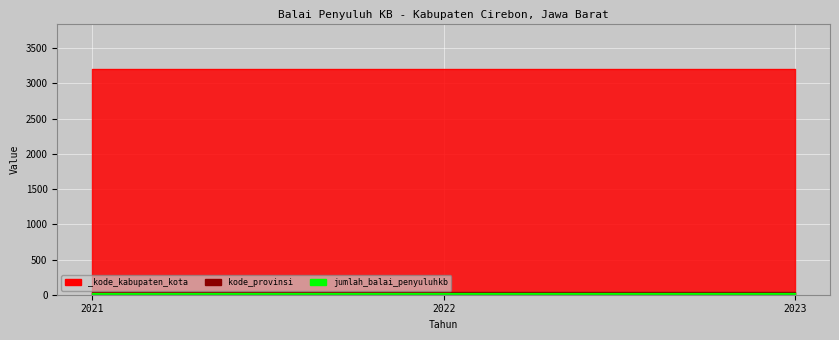

Reading left to right, extract all data points from this chart.

kode_provinsi_line: 32	32	32
jumlah_balai_penyuluhkb_line: 18	18	18